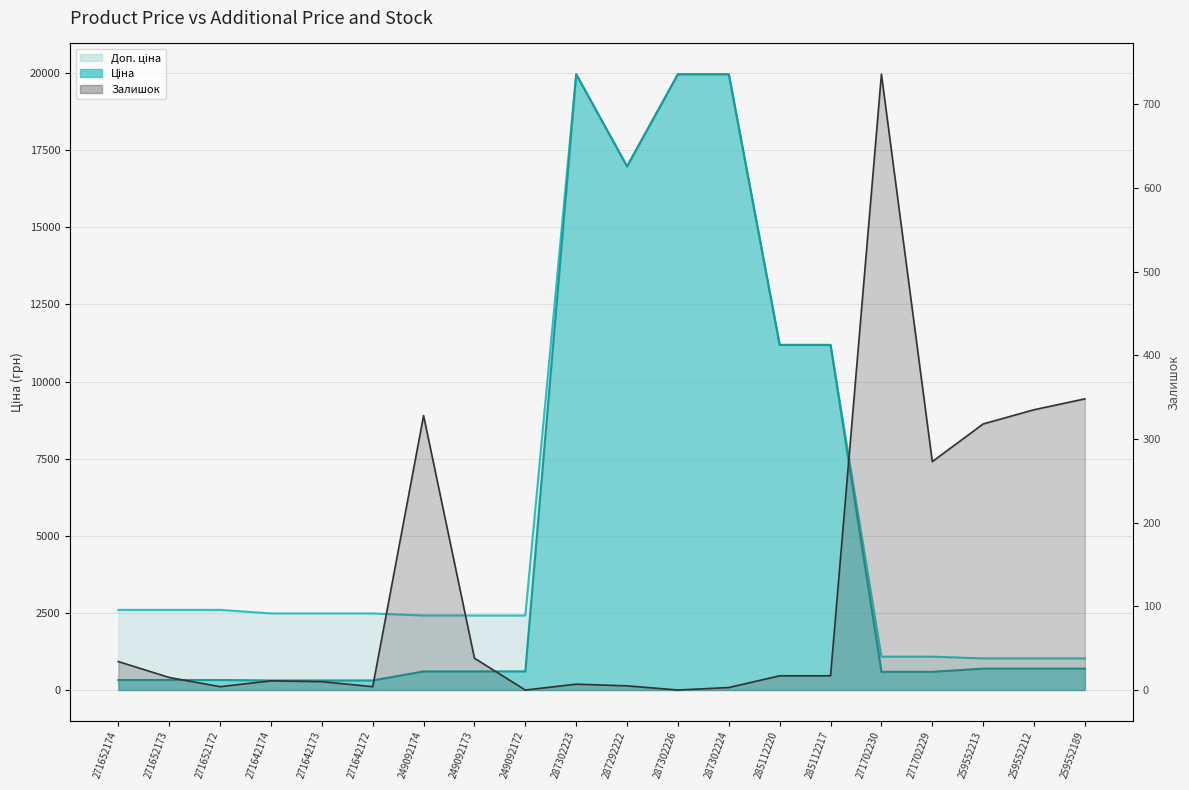

What is the label of the 7th point from the left?

249092174